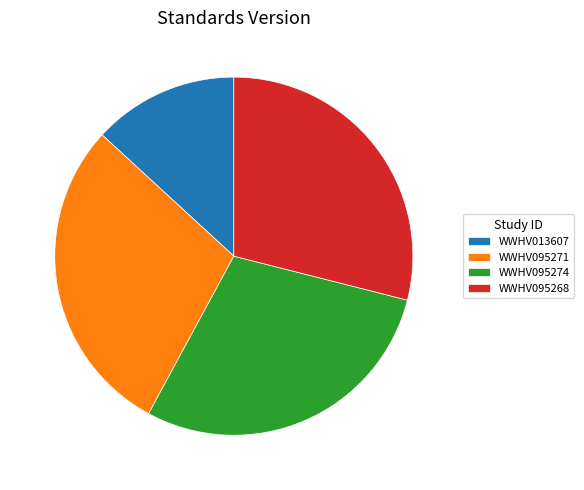

Does WWHV095271 account for over 50% of the chart?

No